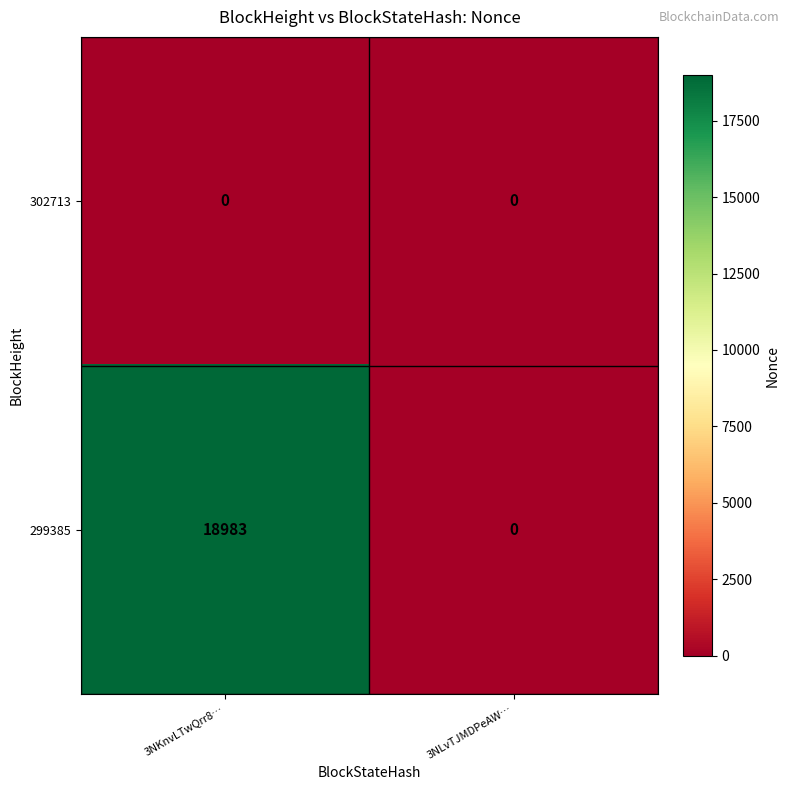

Reading left to right, list all the values displayed in this chart.

302713: 3NKnvLTwQrr8…=0	3NLvTJMDPeAW…=0
299385: 3NKnvLTwQrr8…=18983	3NLvTJMDPeAW…=0